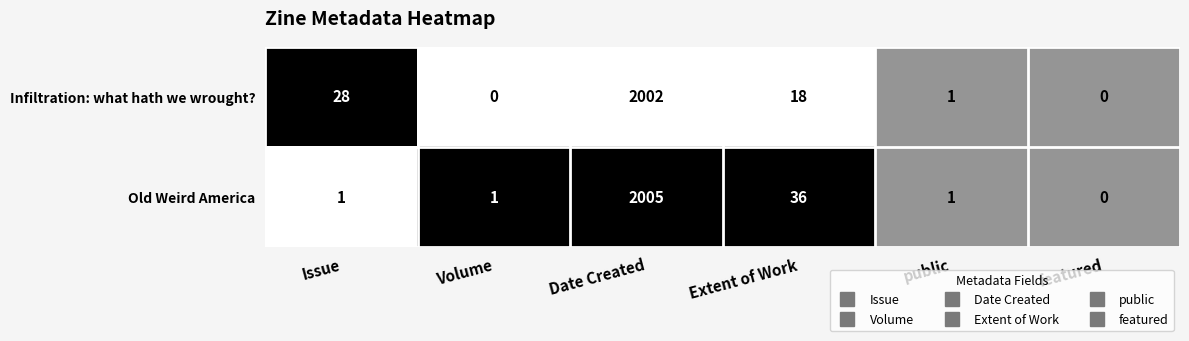

Count the number of data series in this chart.

2